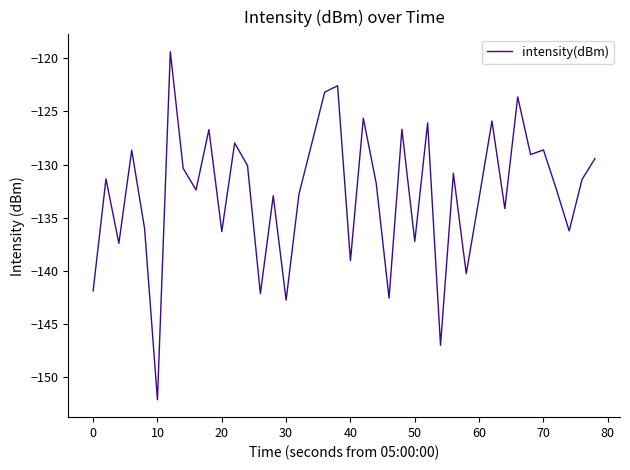

True or false: there are more than 1 points higher than both neighbors.

True